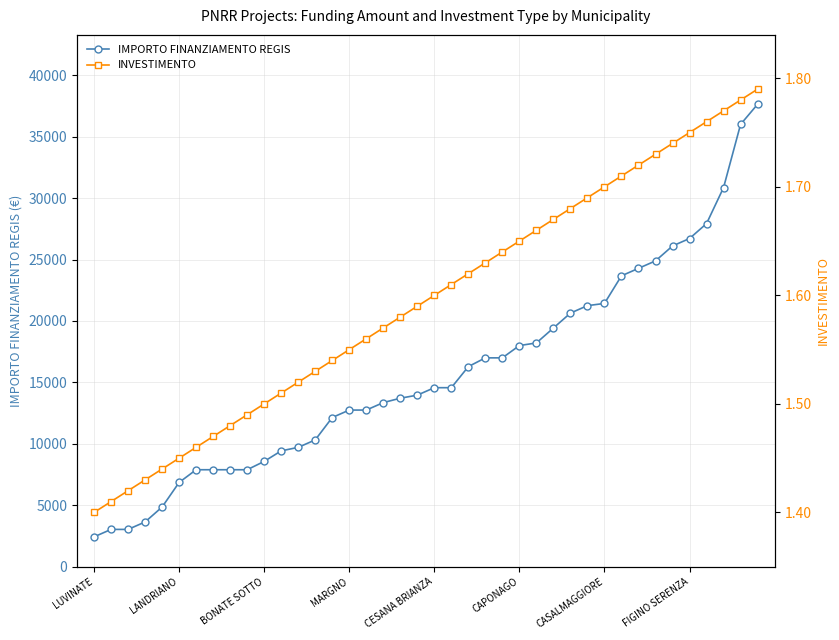

The value of INVESTIMENTO at 26 is 0.5. True or false?

False